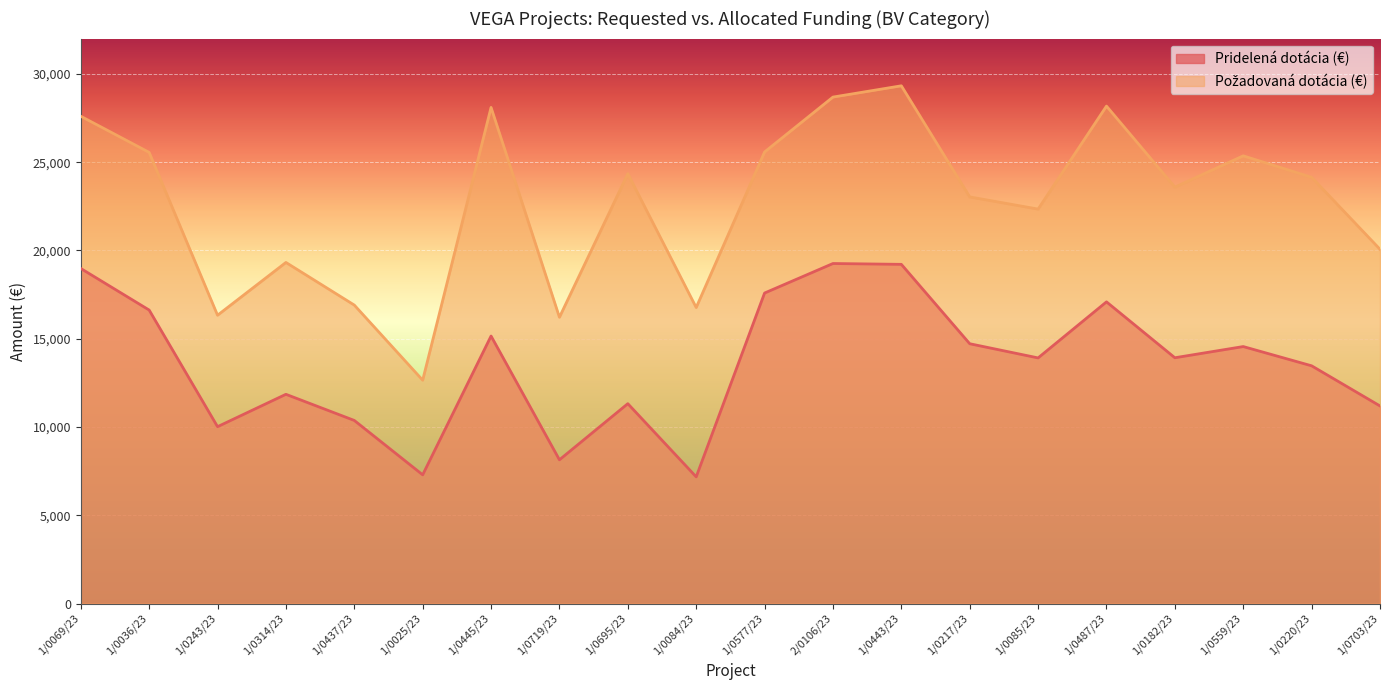

True or false: Pridelená dotácia (€) has more than 2 points higher than both neighbors.

True